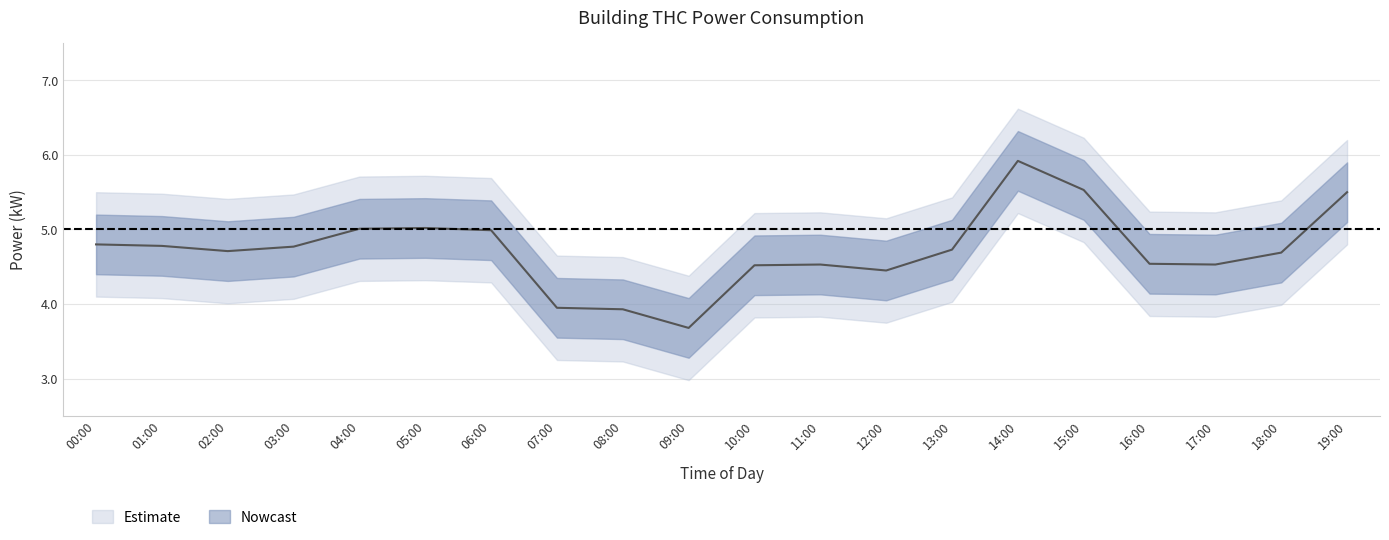

Reading left to right, extract all data points from this chart.

power_center: 4.8	4.8	4.7	4.8	5.0	5.0	5.0	4.0	3.9	3.7	4.5	4.5	4.5	4.7	5.9	5.5	4.5	4.5	4.7	5.5
power_upper: 5.2	5.2	5.1	5.2	5.4	5.4	5.4	4.3	4.3	4.1	4.9	4.9	4.8	5.1	6.3	5.9	4.9	4.9	5.1	5.9
power_lower: 4.4	4.4	4.3	4.4	4.6	4.6	4.6	3.5	3.5	3.3	4.1	4.1	4.0	4.3	5.5	5.1	4.1	4.1	4.3	5.1
power_outer_upper: 5.5	5.5	5.4	5.5	5.7	5.7	5.7	4.7	4.6	4.4	5.2	5.2	5.2	5.4	6.6	6.2	5.2	5.2	5.4	6.2
power_outer_lower: 4.1	4.1	4.0	4.1	4.3	4.3	4.3	3.2	3.2	3.0	3.8	3.8	3.8	4.0	5.2	4.8	3.8	3.8	4.0	4.8